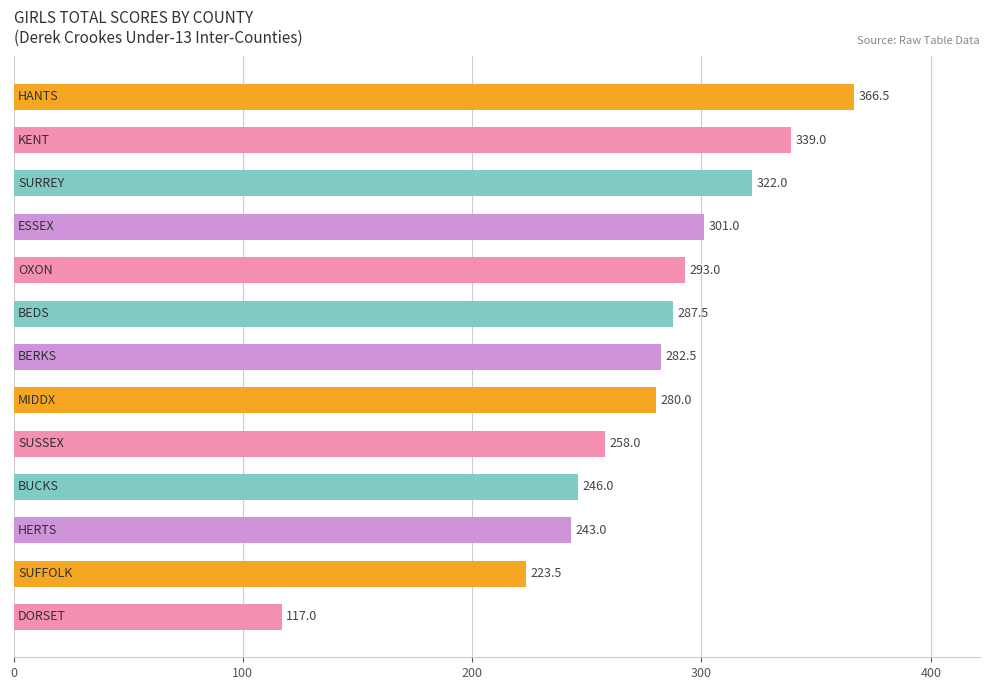

Does the chart contain stacked bars?

No